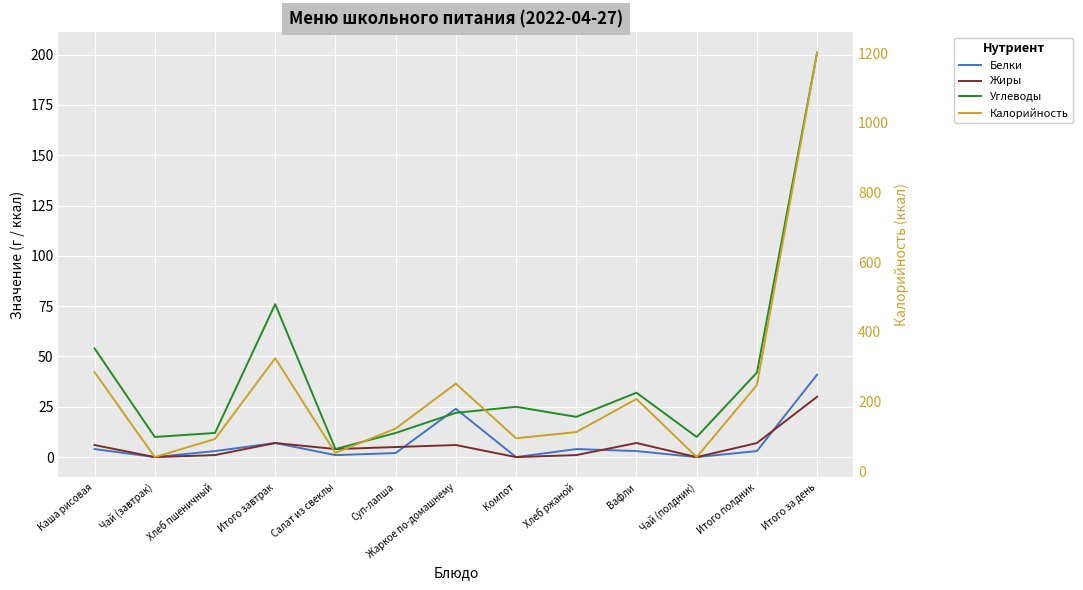

What is the total value across all series at Хлеб ржаной?

137